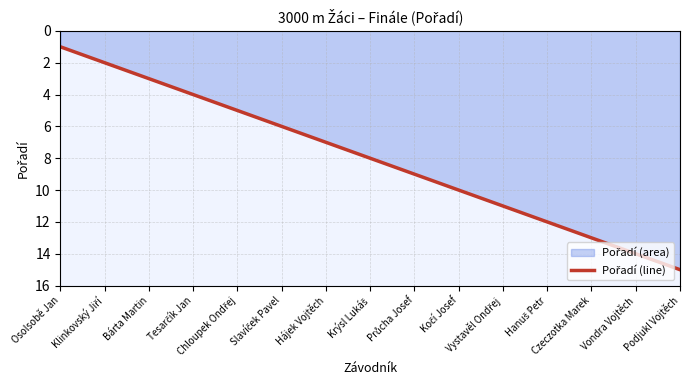

The chart shows a value of 14 at Vondra Vojtěch. True or false?

True